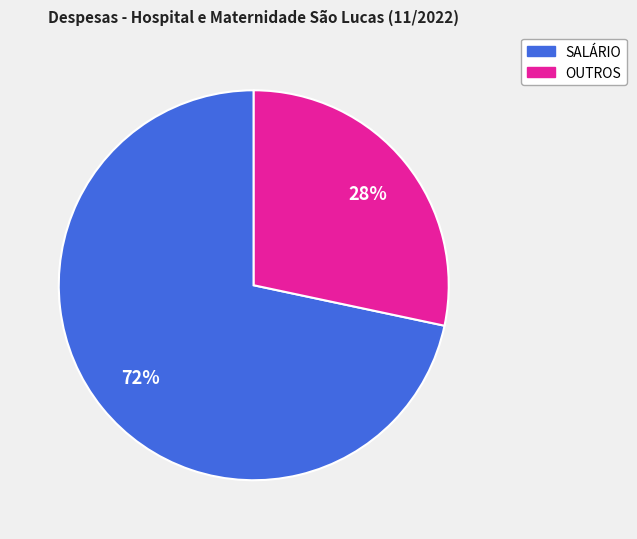

Is it true that SALÁRIO is 82% of the pie?

False